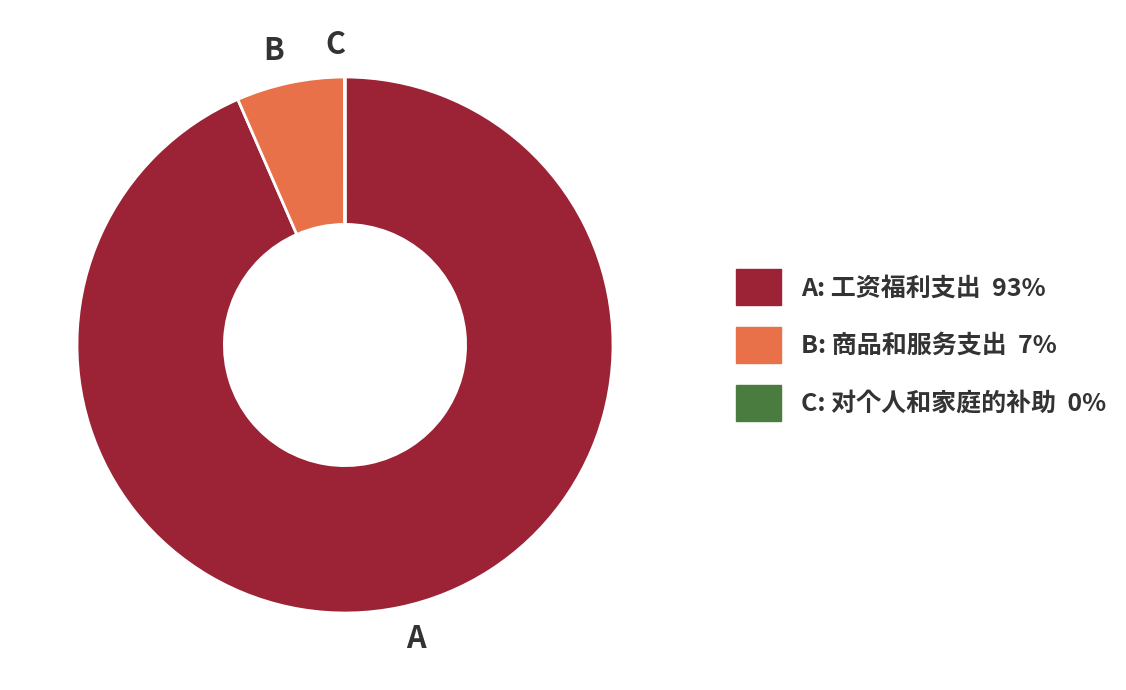

What is the largest slice in the pie chart?

A